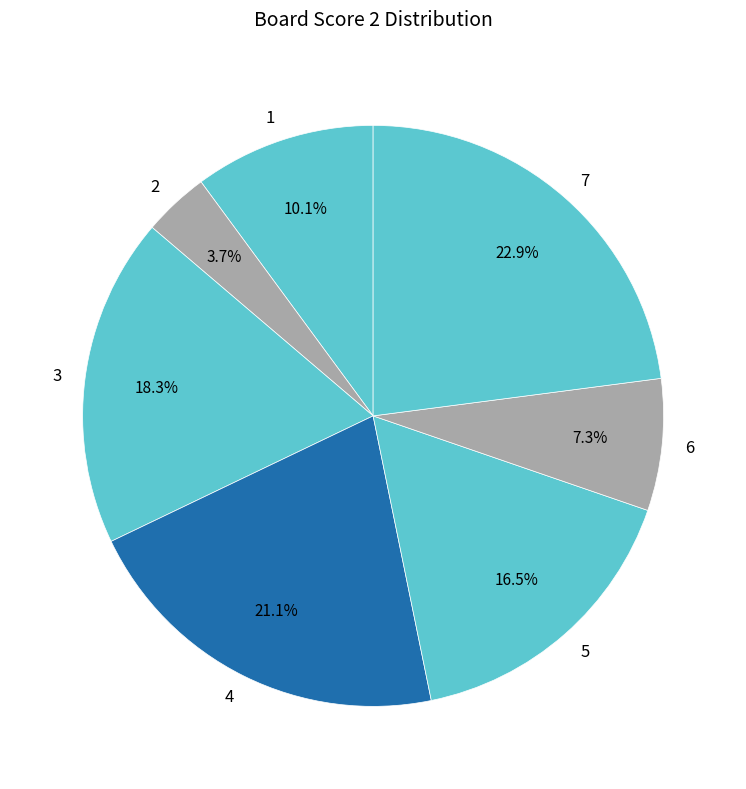

To the nearest percent, what is the difference between the largest and smallest slice percentages?

19%